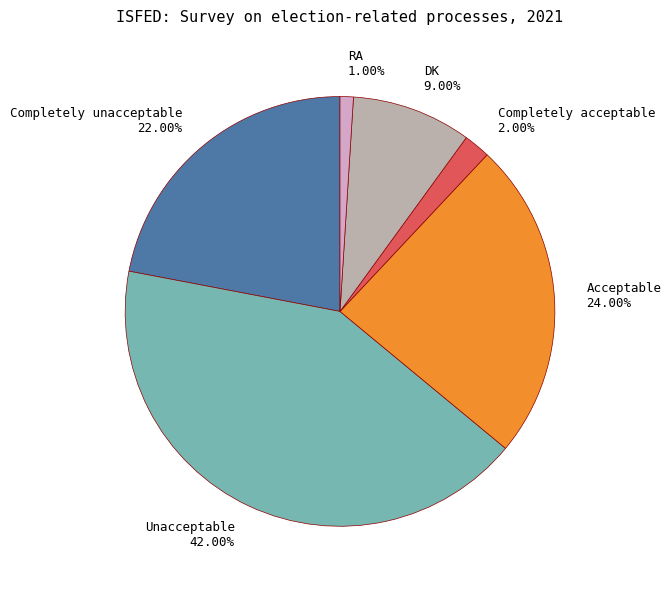

Rank the categories by value from lowest to highest.

RA, Completely acceptable, DK, Completely unacceptable, Acceptable, Unacceptable